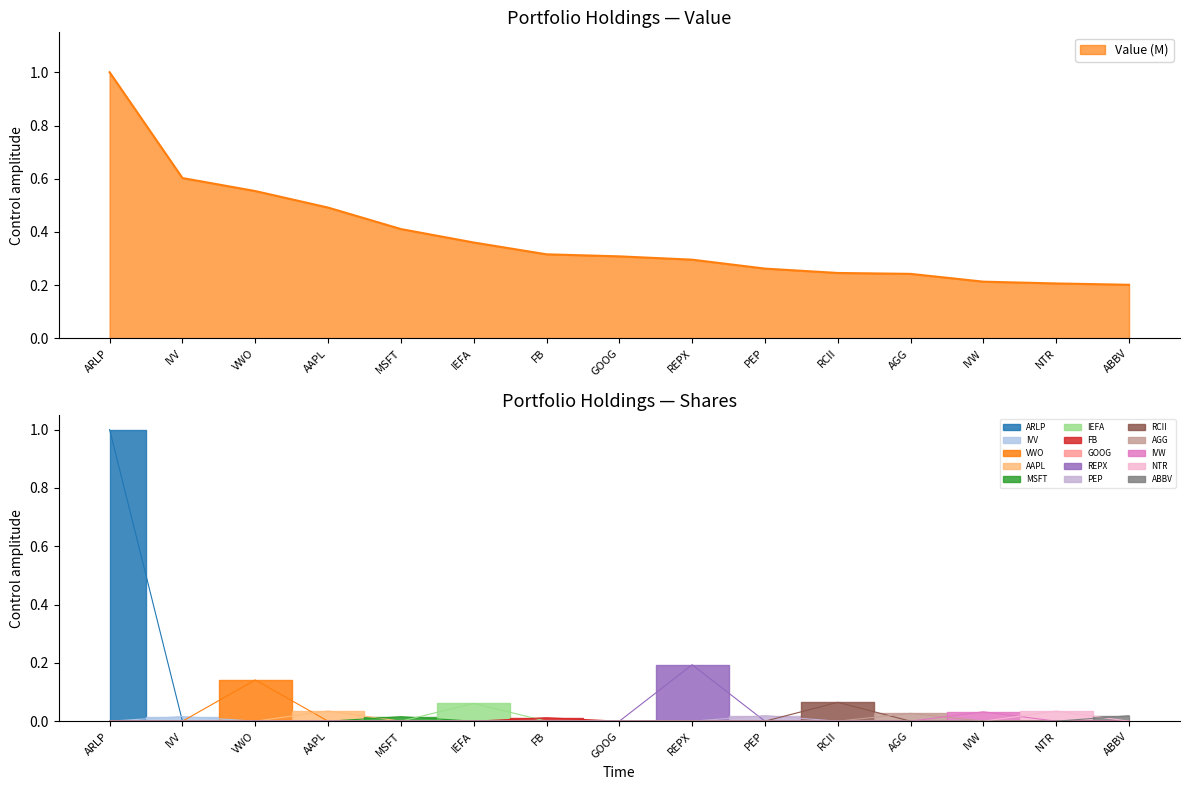

What is the maximum value shown in the chart?

1.0